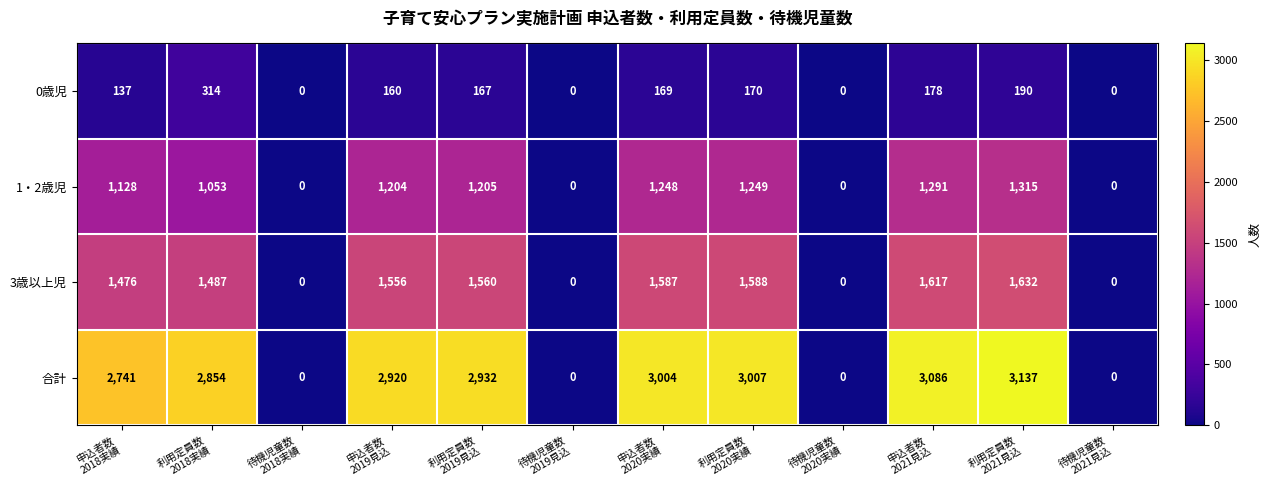

What is the greatest value displayed?

3137